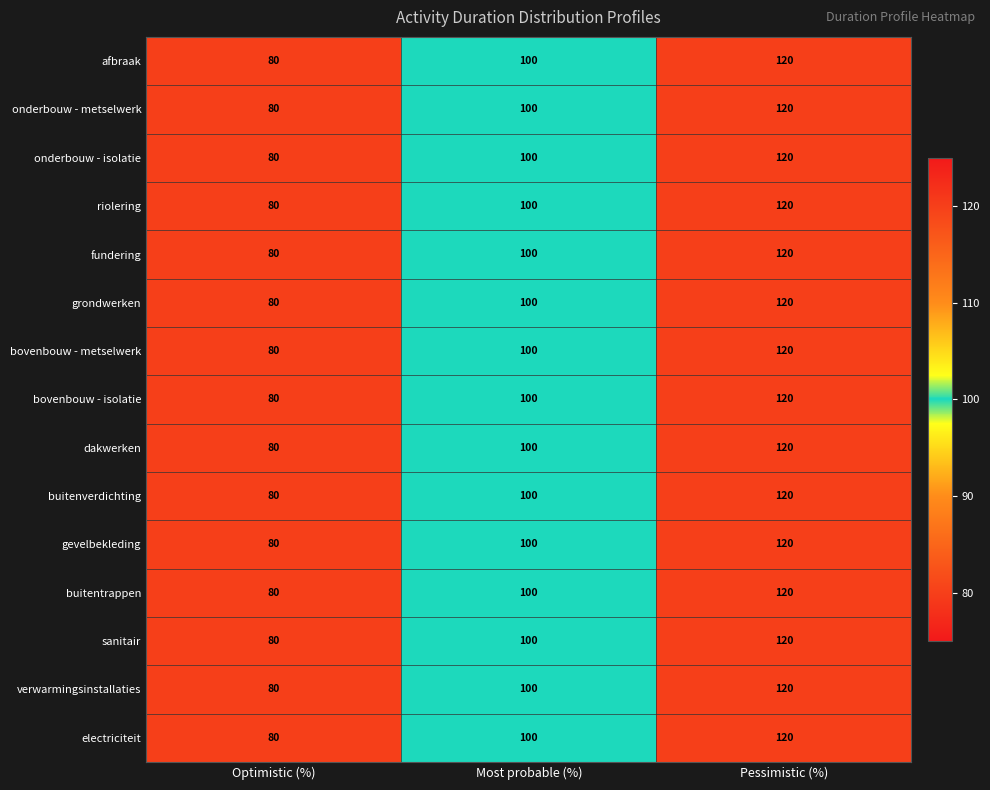

Where is buitenverdichting nearest to the value 100?

Most probable (%)